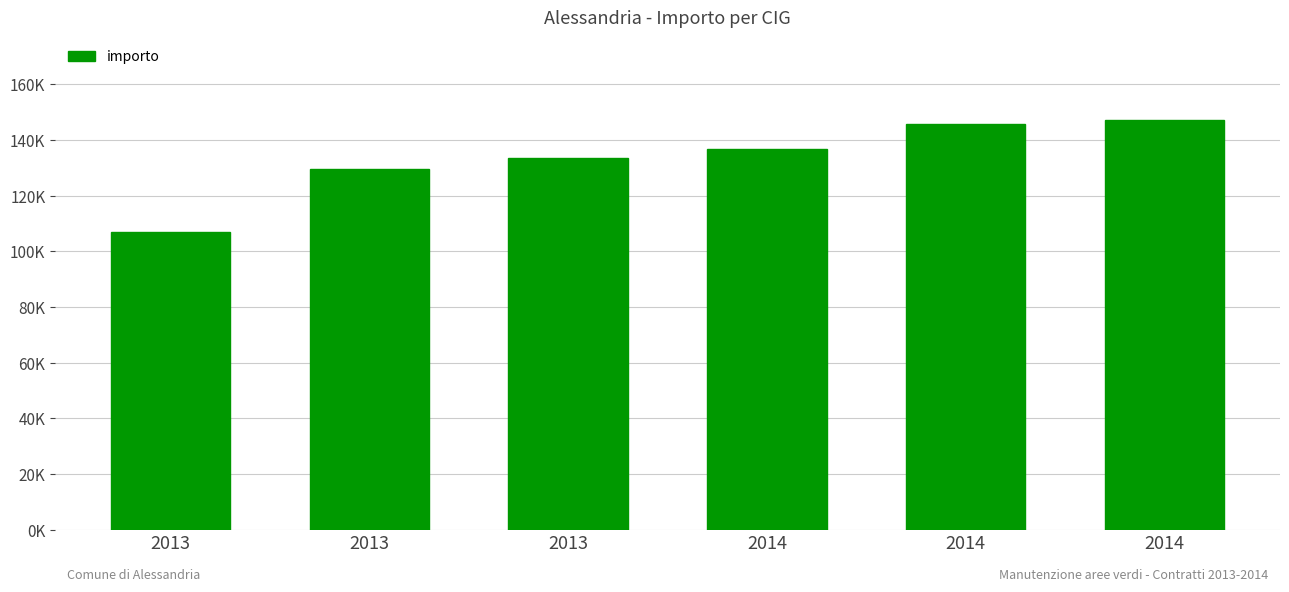

Reading right to left, extract all data points from this chart.

147375.4	145749.5	136873.8	133380.0	129493.6	106826.1